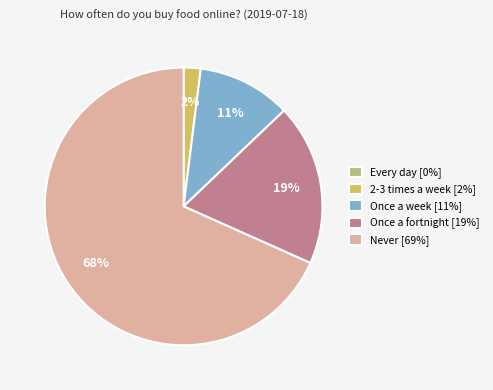

Is it true that Once a week is 11% of the pie?

True